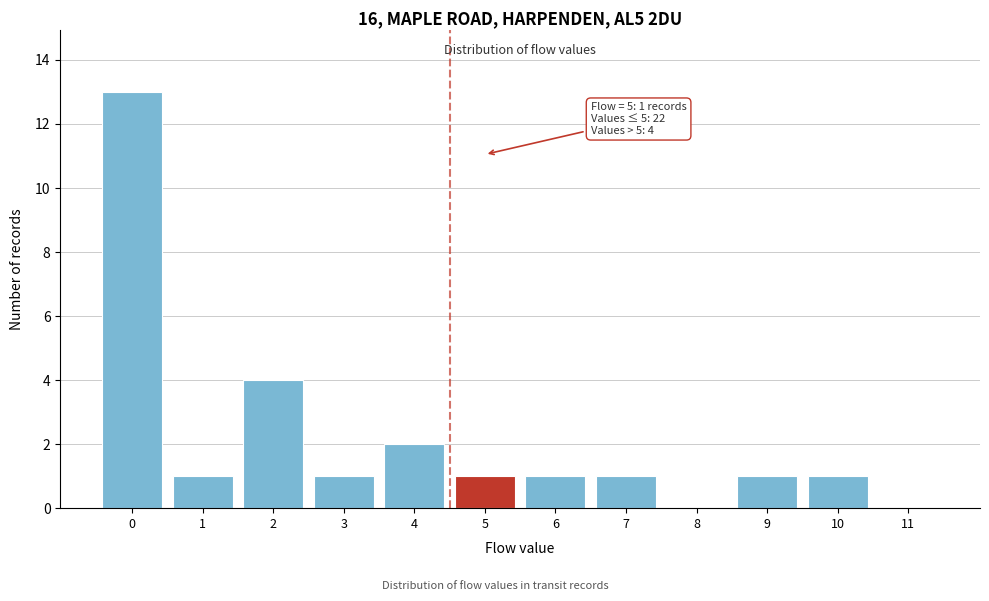

Reading left to right, what are all the values shown in this chart?

0=13	1=1	2=4	3=1	4=2	5=1	6=1	7=1	8=0	9=1	10=1	11=0